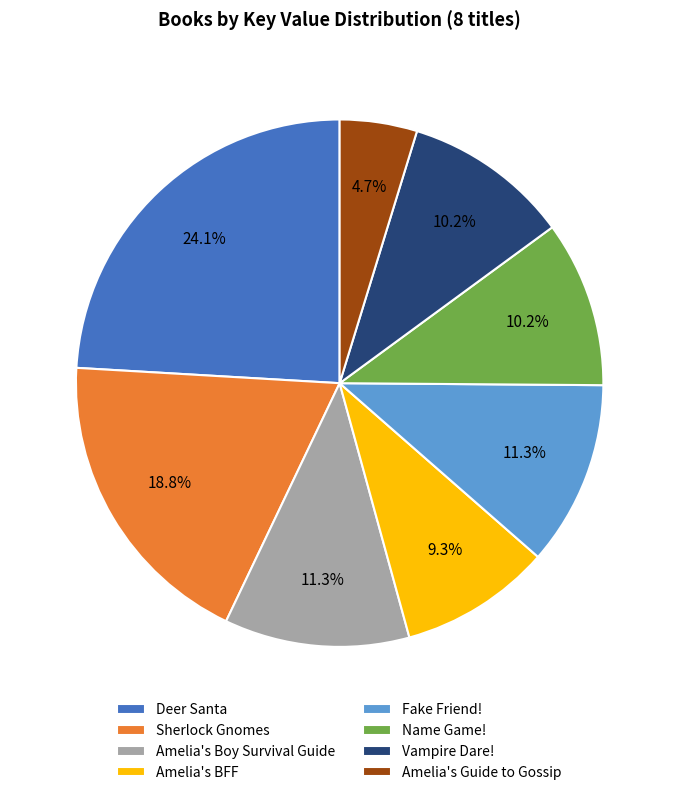

How many slices are in this pie chart?

8